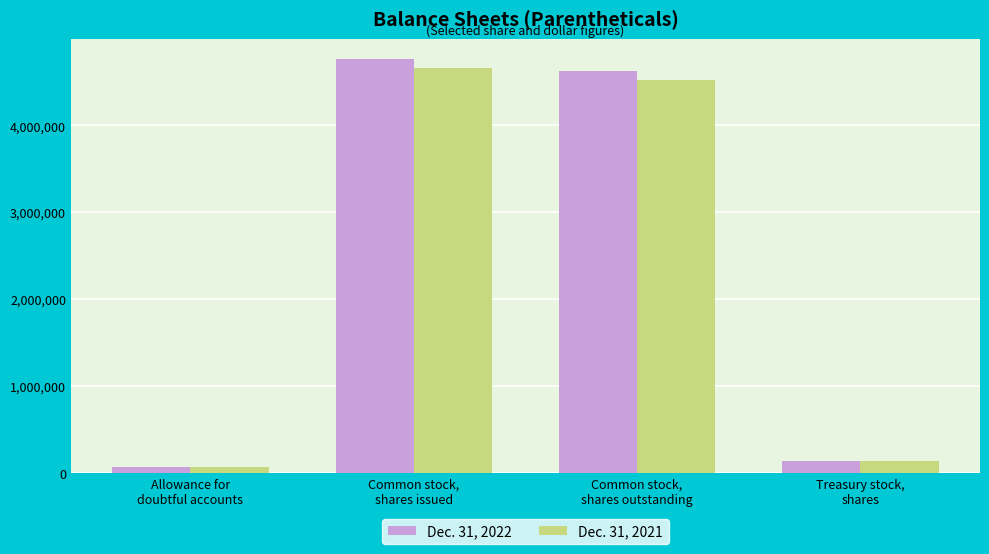

Which series changed the most between Common stock,
shares outstanding and Treasury stock,
shares?

Dec. 31, 2022